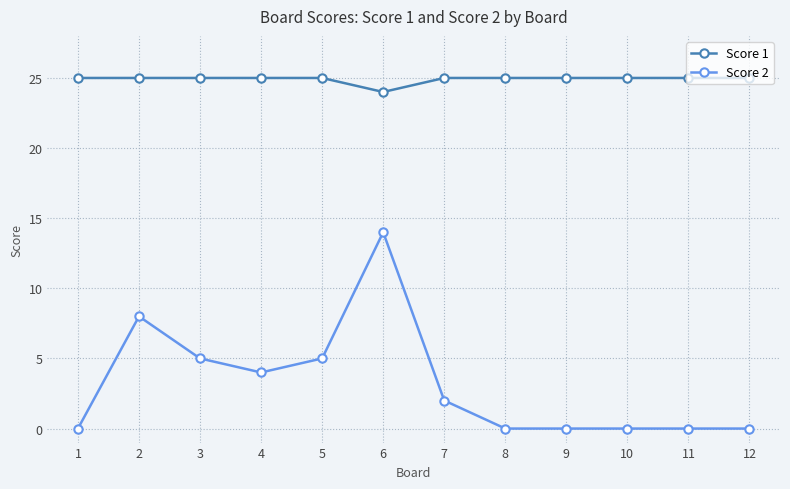

True or false: Score 1 and Score 2 cross at least once.

False